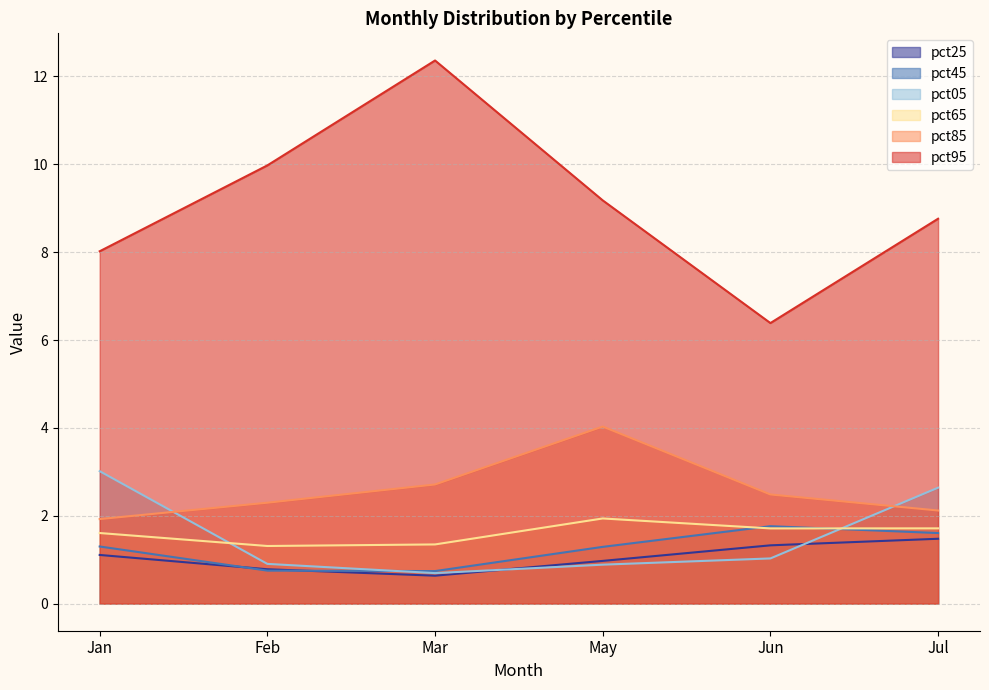

What is the approximate value of pct85 at Jul?

2.1